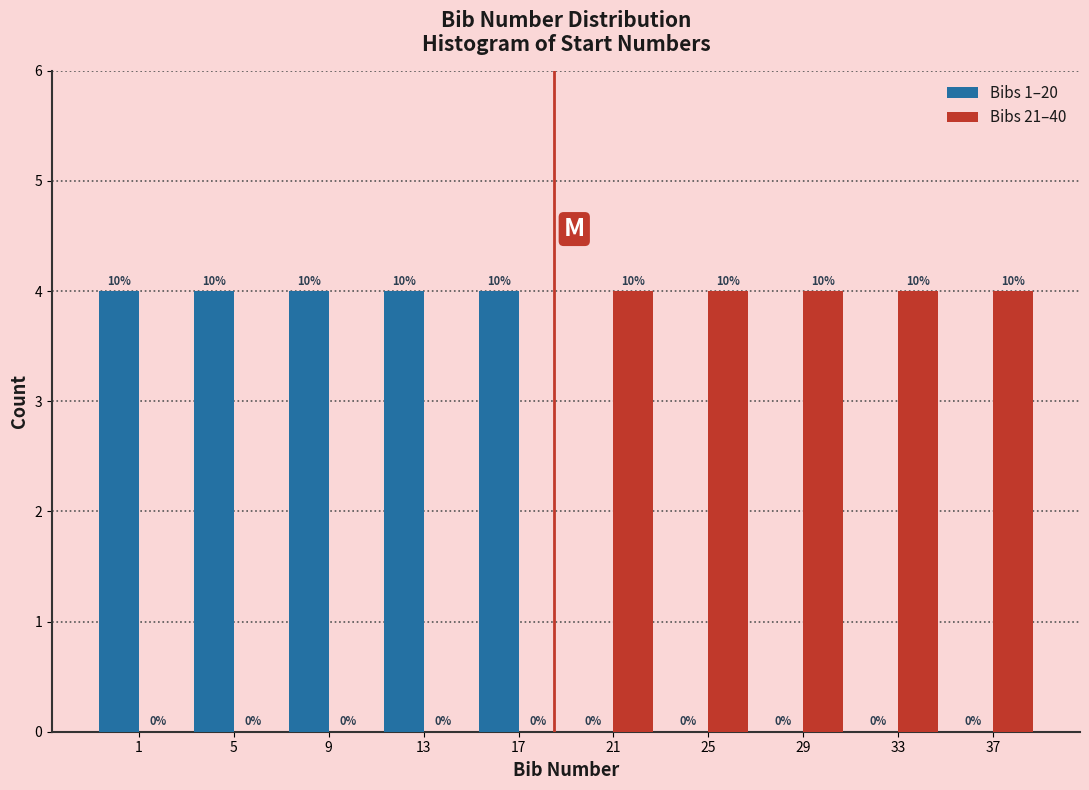

Reading right to left, what are all the values shown in this chart?

Bibs 1–20: 37=0	33=0	29=0	25=0	21=0	17=4	13=4	9=4	5=4	1=4
Bibs 21–40: 37=4	33=4	29=4	25=4	21=4	17=0	13=0	9=0	5=0	1=0